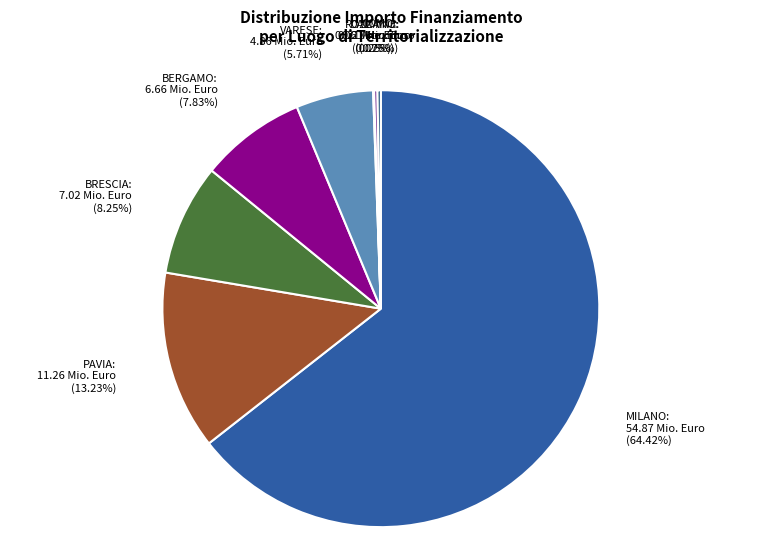

What is the largest slice in the pie chart?

MILANO